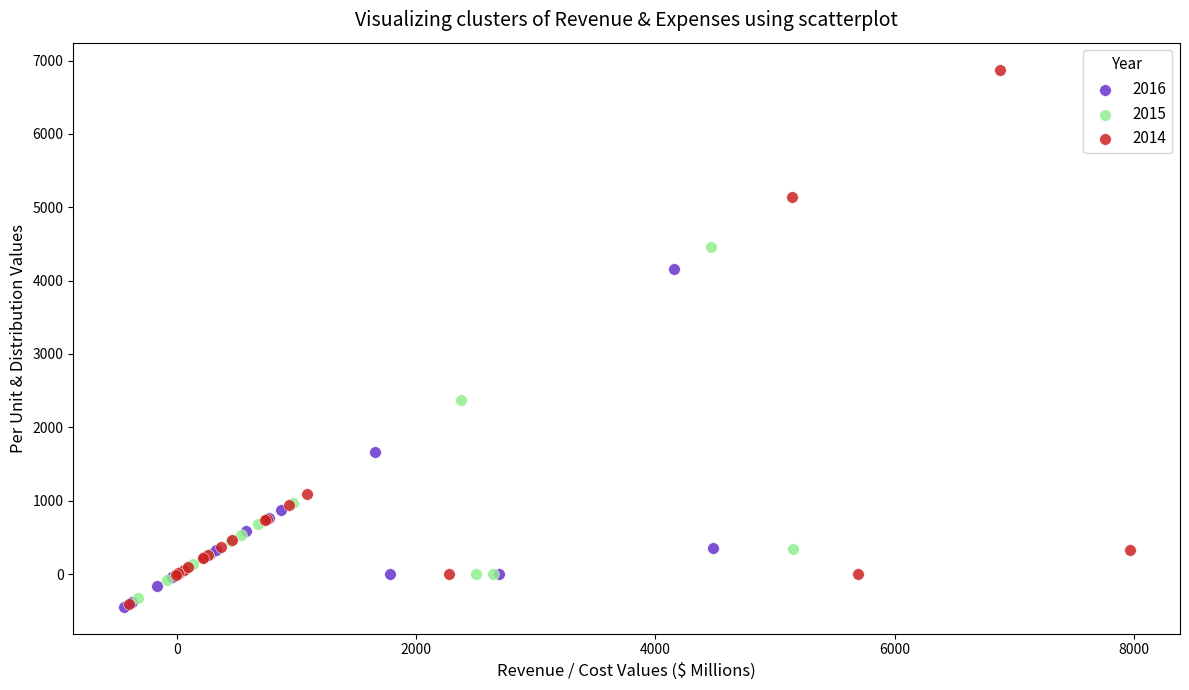

What are all the series names shown in the legend?

2016, 2015, 2014